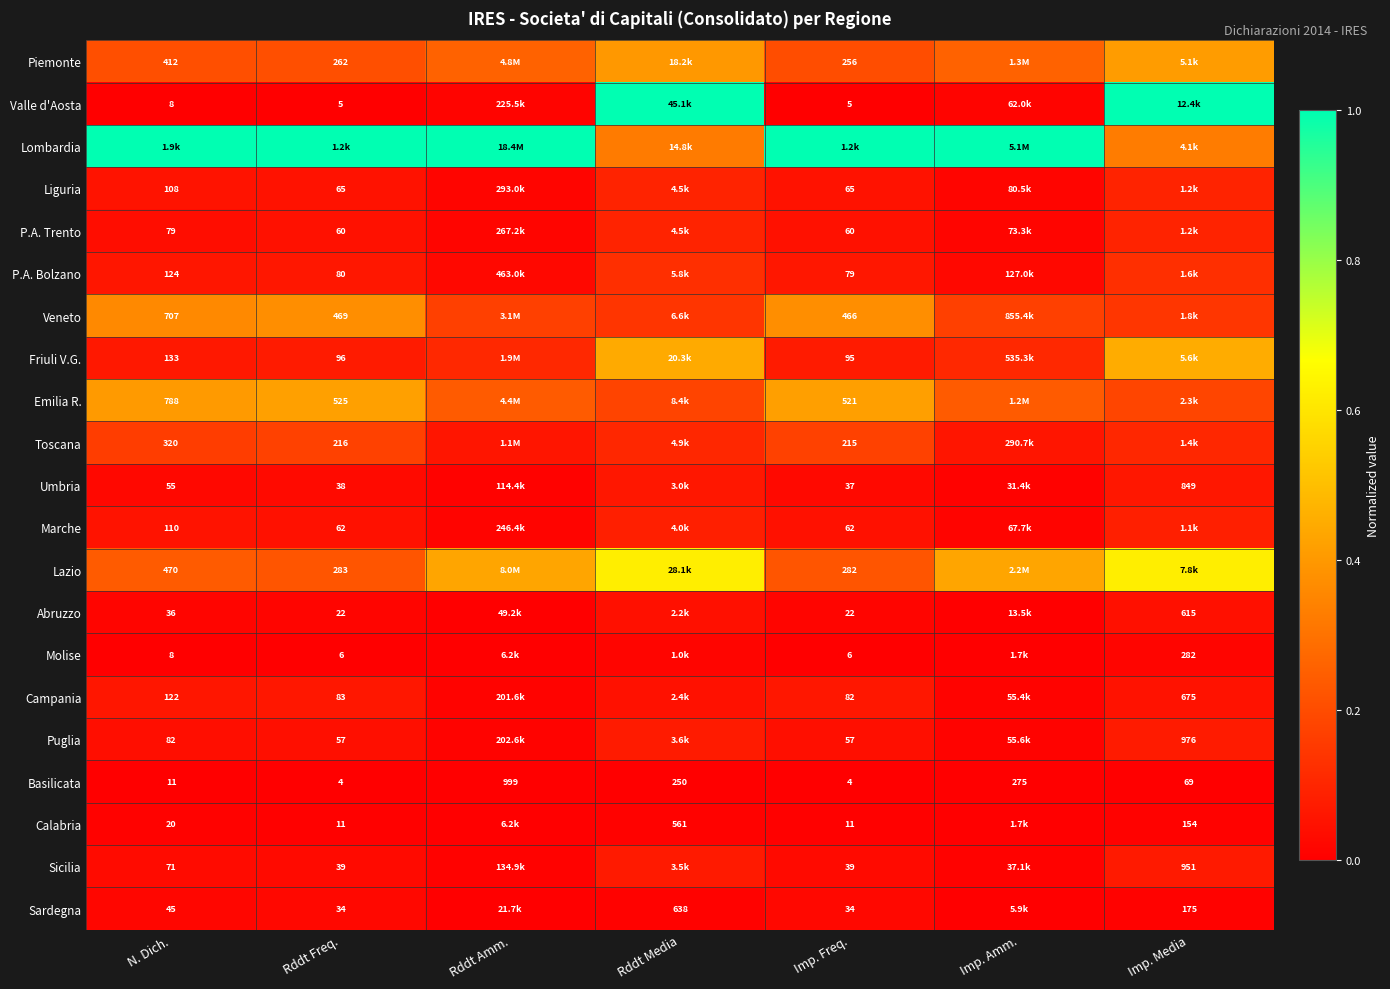

Is the value of Lazio at N. Dich. greater than the value of Marche at Rddt Freq.?

Yes